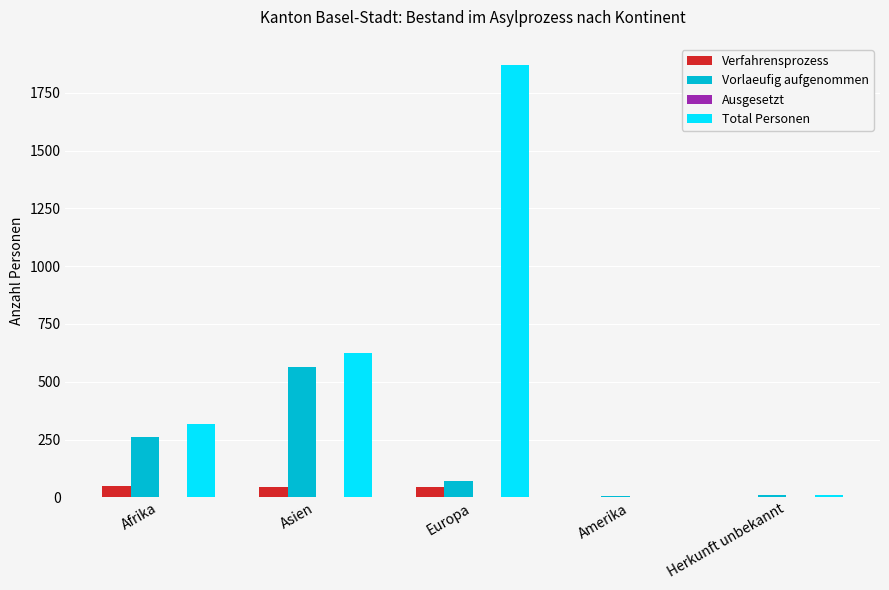

What is the average value of the Verfahrensprozess series?

27